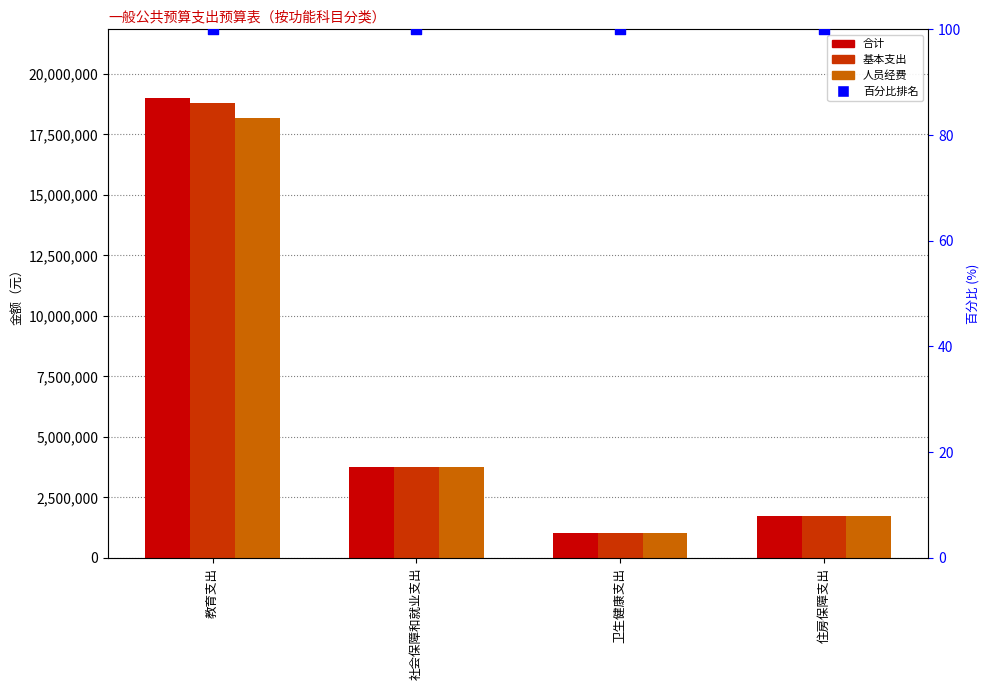

Is the value of 合计 at 社会保障和就业支出 greater than the value of 基本支出 at 卫生健康支出?

Yes